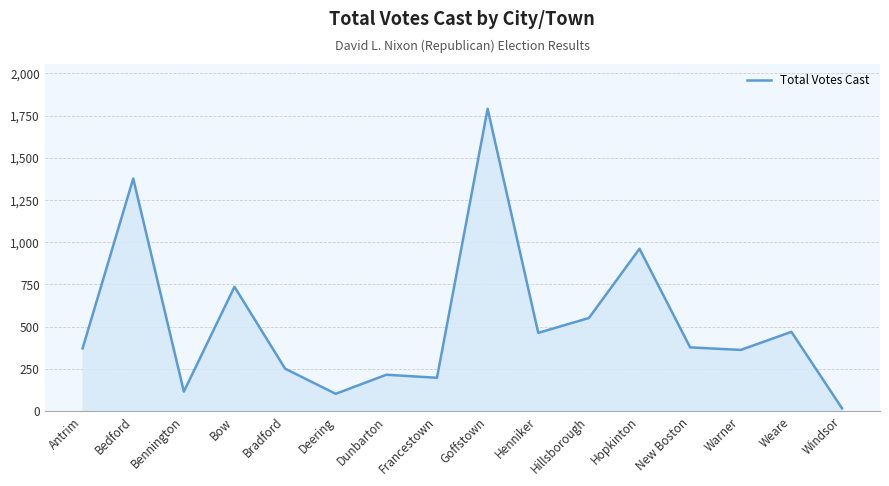

Approximately how many times larger is the value at Dunbarton compared to New Boston?

0.6